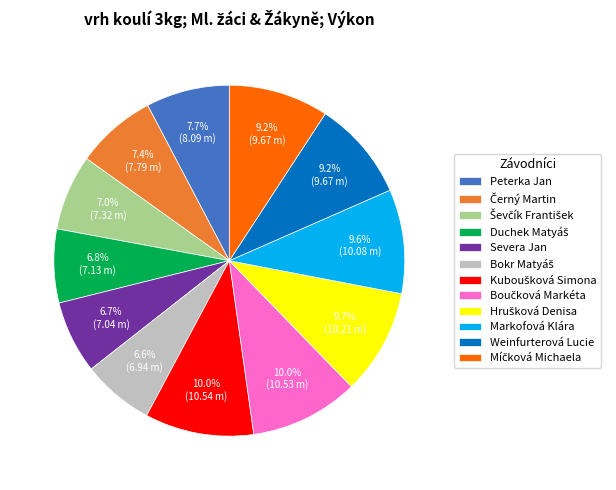

Count the number of slices in the pie.

12